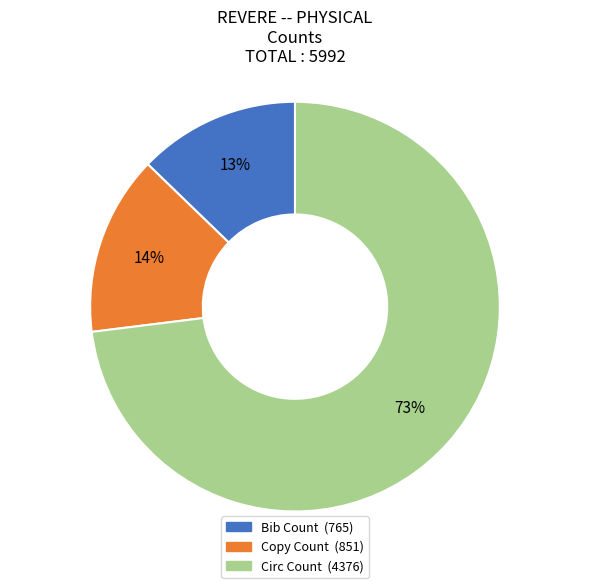

Is Circ Count the majority of the pie?

Yes